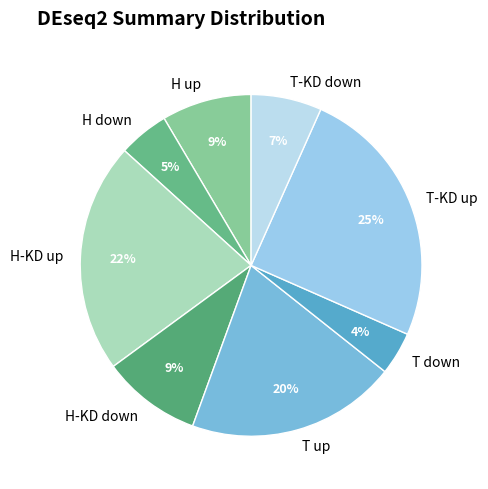

Is there any slice that represents more than half of the pie?

No